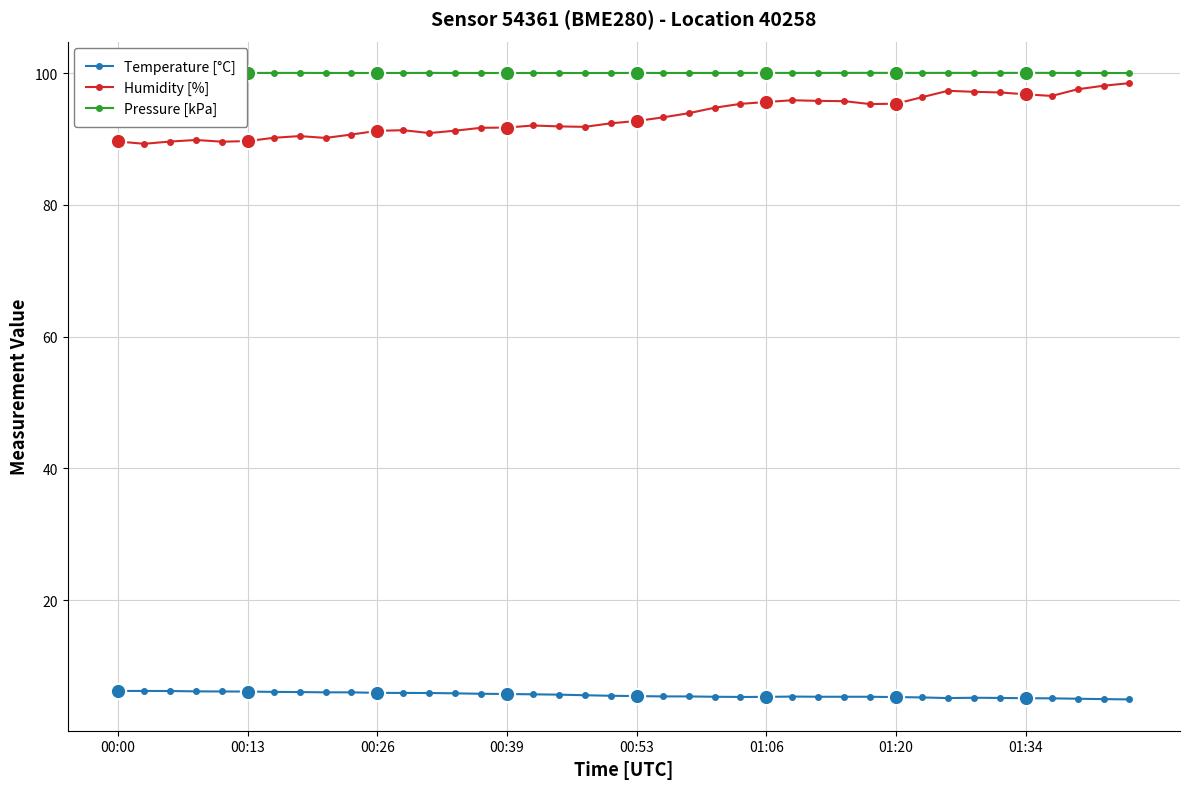

The Pressure [kPa] series shows 100.0 at 32. True or false?

True